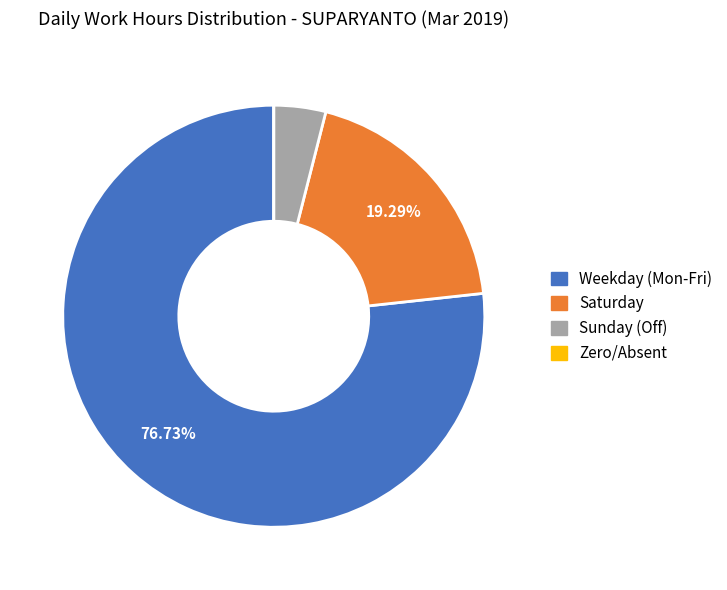

Is there a majority slice in this chart?

Yes